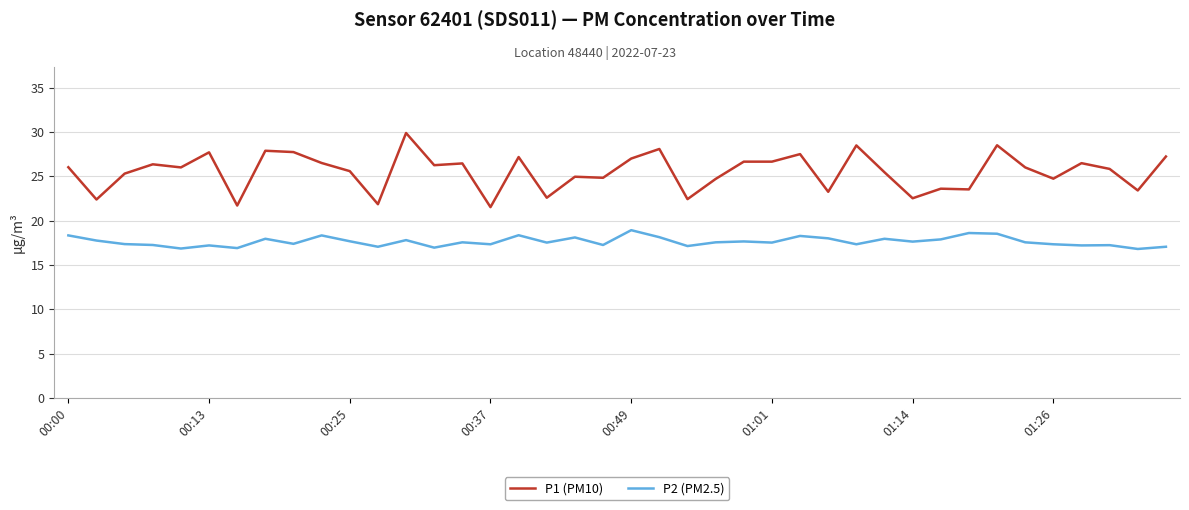

List the series in order of their peak value, highest first.

P1 (PM10), P2 (PM2.5)